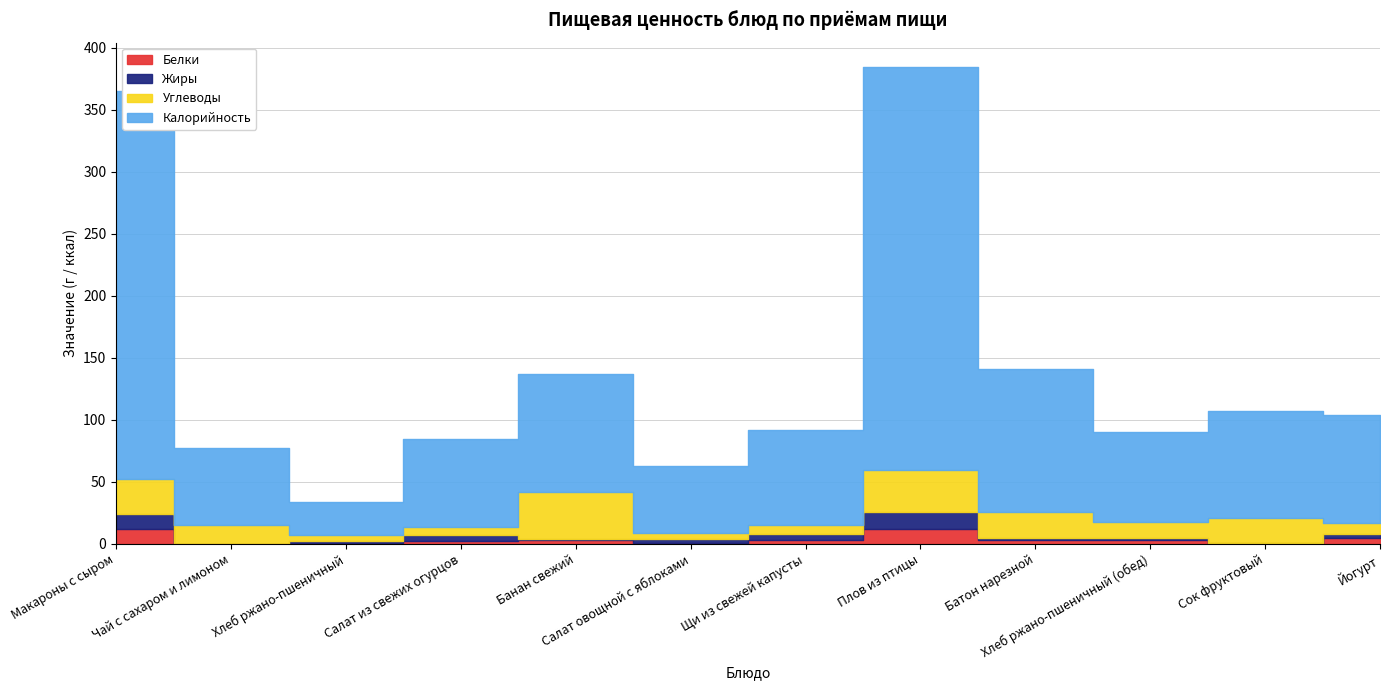

Which series has the widest spread of values?

Калорийность